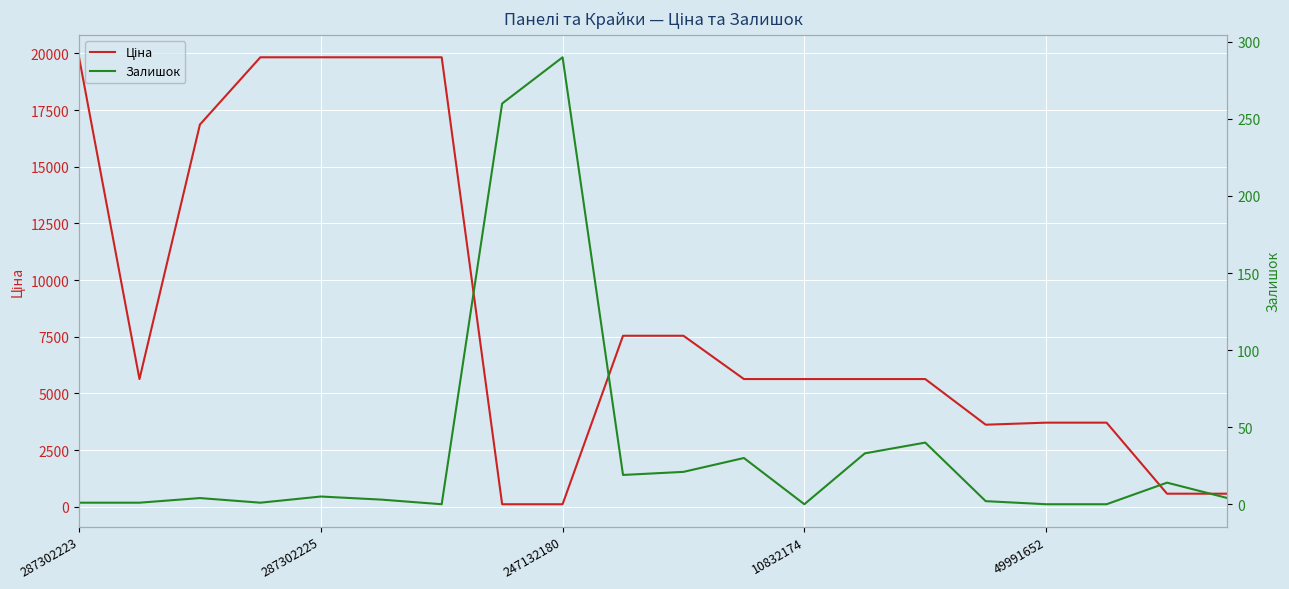

Does the chart display data point markers on the line(s)?

No